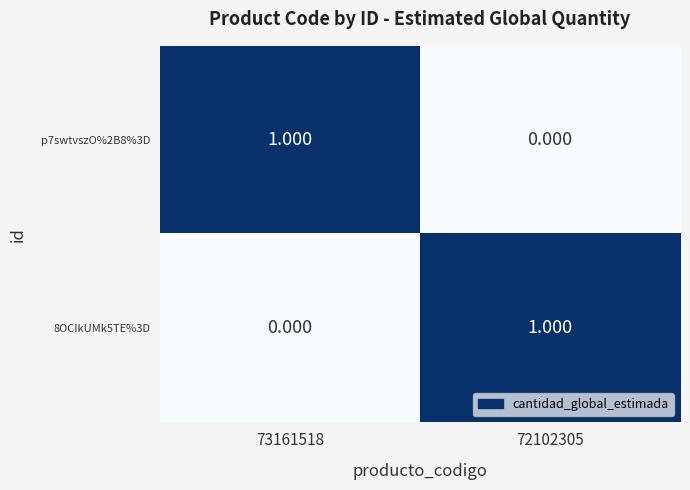

Rank the series at 73161518 from lowest to highest value.

8OCIkUMk5TE%3D, p7swtvszO%2B8%3D